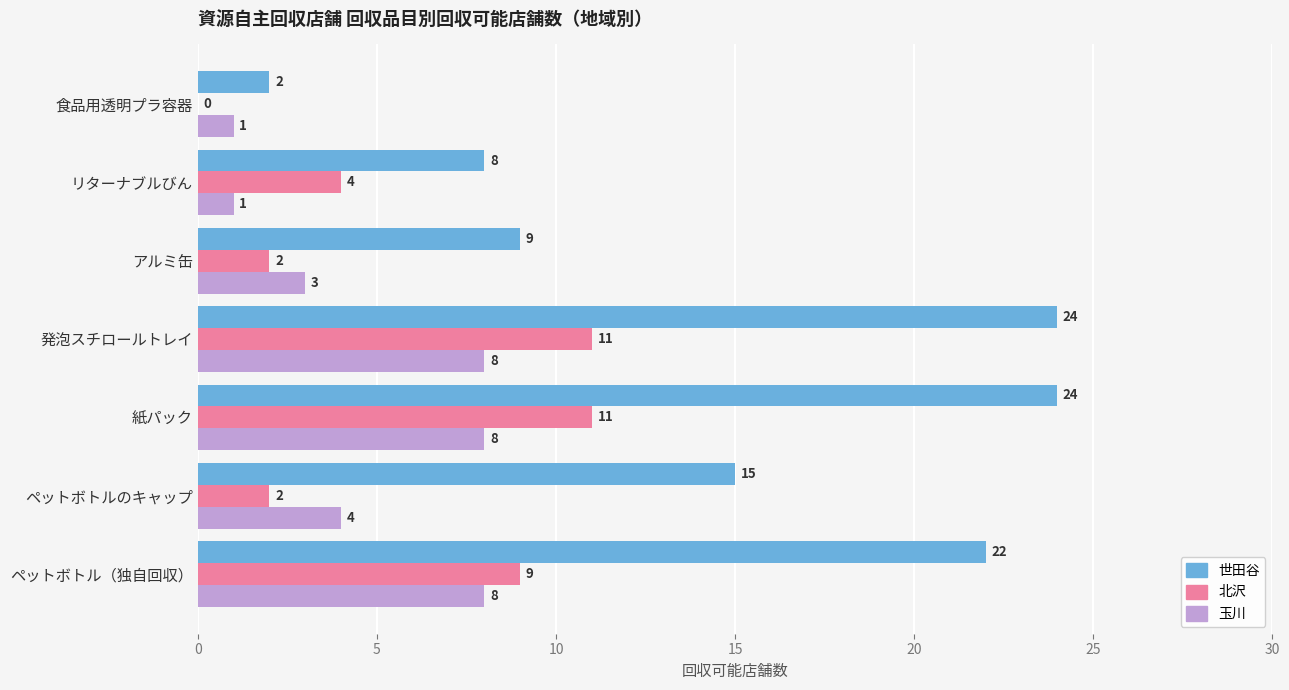

What is the sum of all 玉川 values?

33